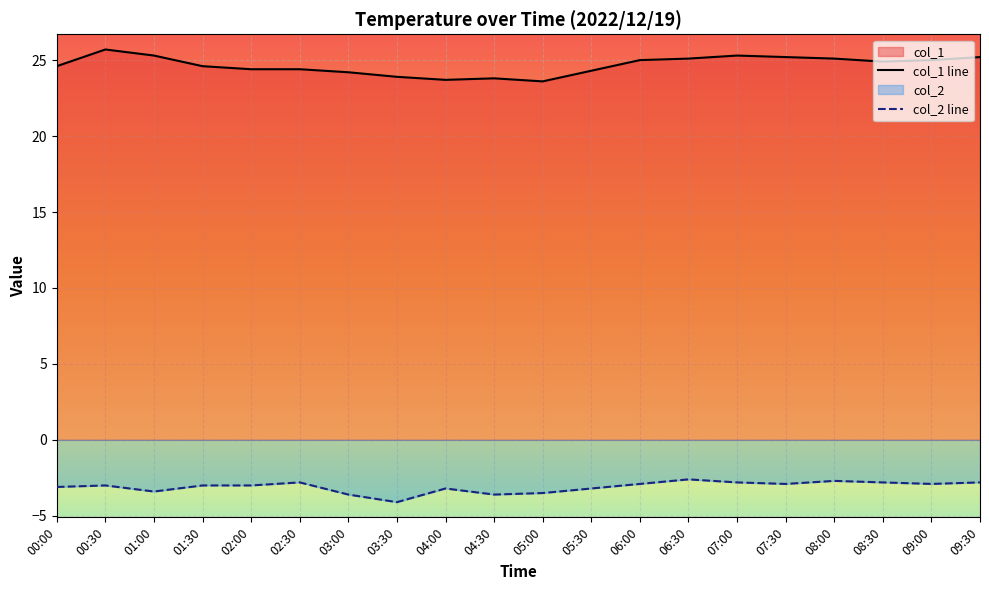

How many distinct data groups are displayed?

2